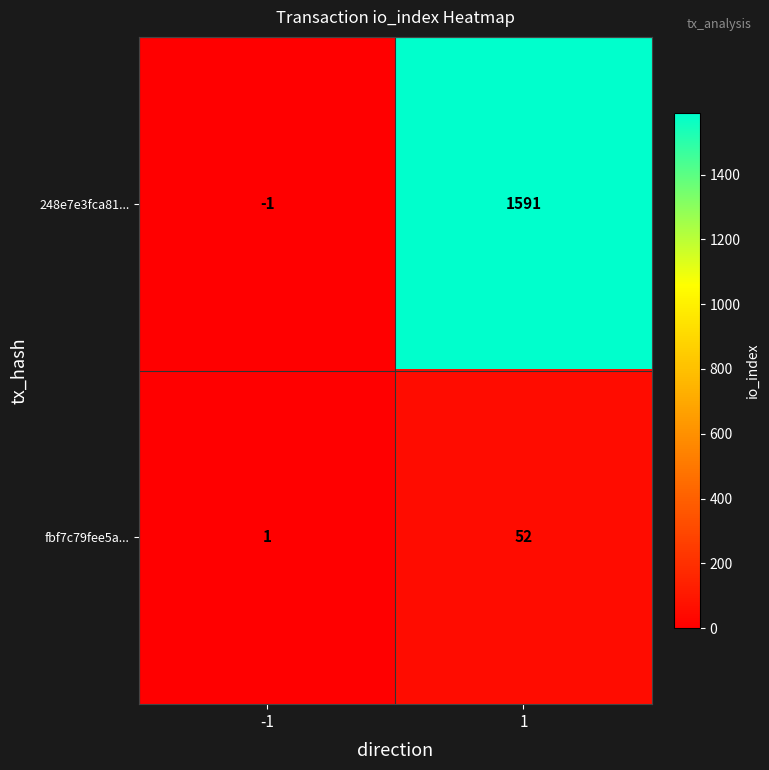

Rank the series by their maximum value, from highest to lowest.

248e7e3fca81..., fbf7c79fee5a...